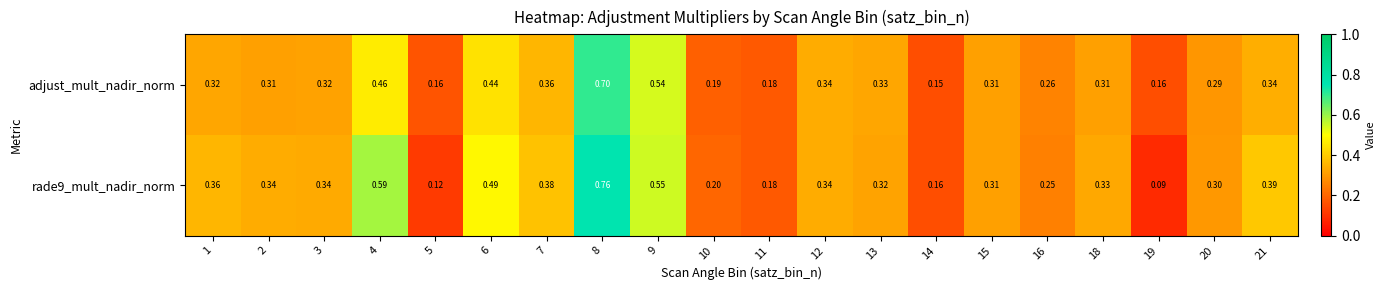

Which series changed the most between 6 and 9?

adjust_mult_nadir_norm